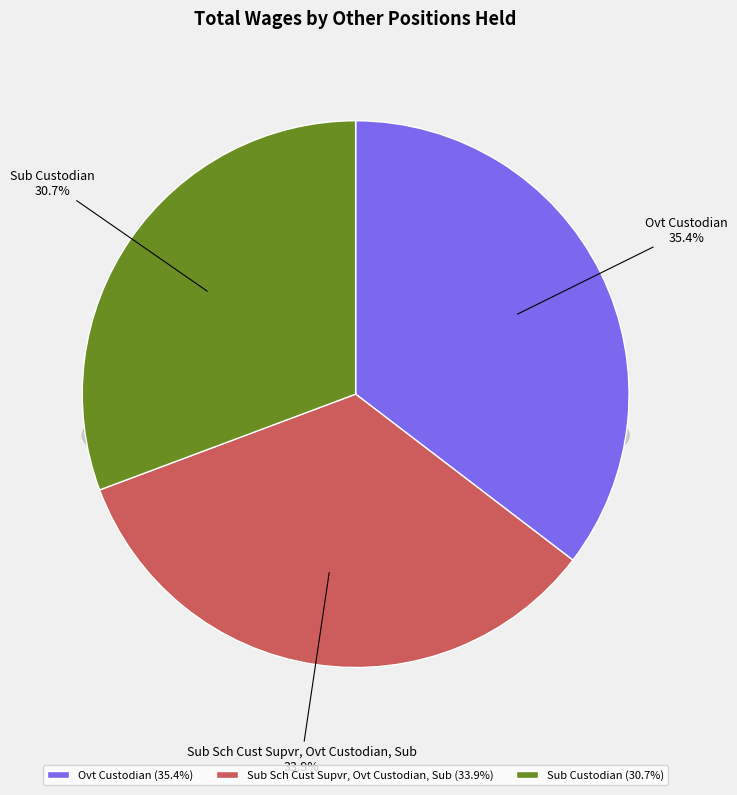

How many segments does this pie chart have?

3